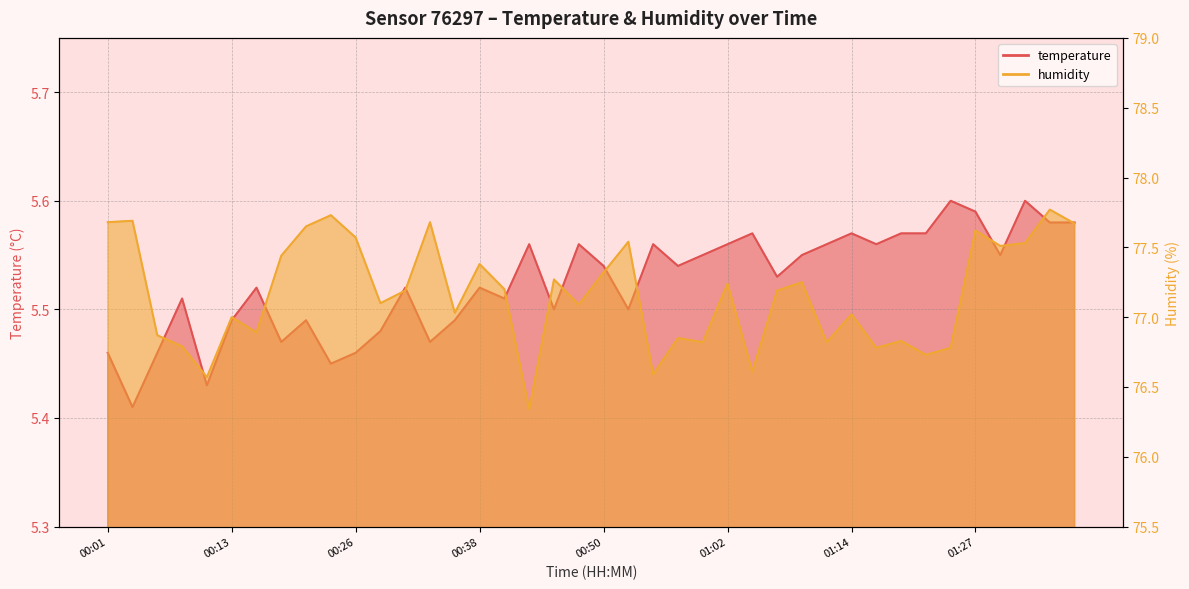

List the labels in order of temperature value, smallest first.

00:04, 00:11, 00:23, 00:01, 00:06, 00:26, 00:18, 00:33, 00:28, 00:13, 00:21, 00:35, 00:45, 00:53, 00:08, 00:40, 00:16, 00:31, 00:38, 01:07, 00:50, 00:58, 01:00, 01:10, 01:29, 00:43, 00:48, 00:55, 01:02, 01:12, 01:17, 01:05, 01:14, 01:19, 01:22, 01:34, 01:36, 01:27, 01:24, 01:31